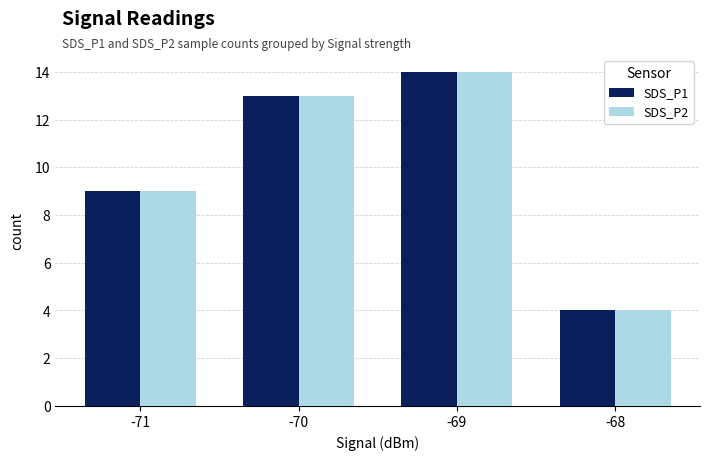

Reading left to right, what are all the values shown in this chart?

SDS_P1: 9	13	14	4
SDS_P2: 9	13	14	4